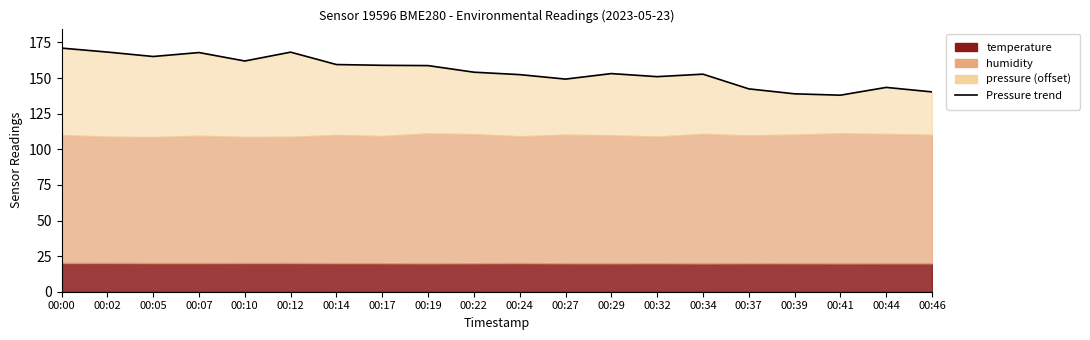

List the labels in order of value, largest first.

00:00, 00:02, 00:12, 00:07, 00:05, 00:10, 00:14, 00:17, 00:19, 00:22, 00:29, 00:34, 00:24, 00:32, 00:27, 00:44, 00:37, 00:46, 00:39, 00:41